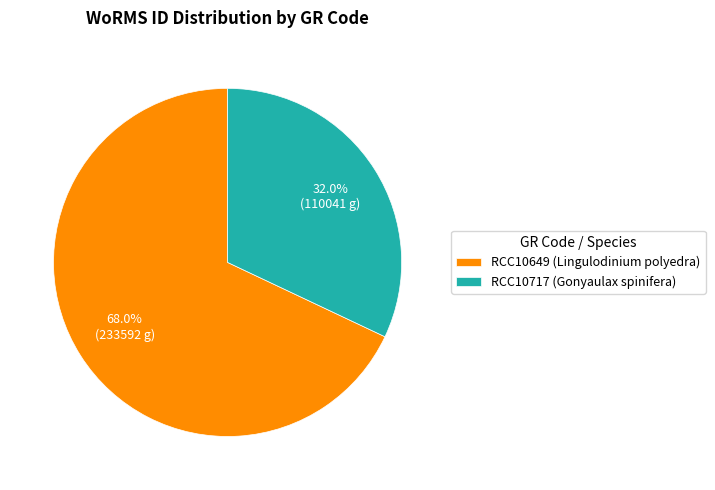

To the nearest percent, what is the difference between the largest and smallest slice percentages?

36%